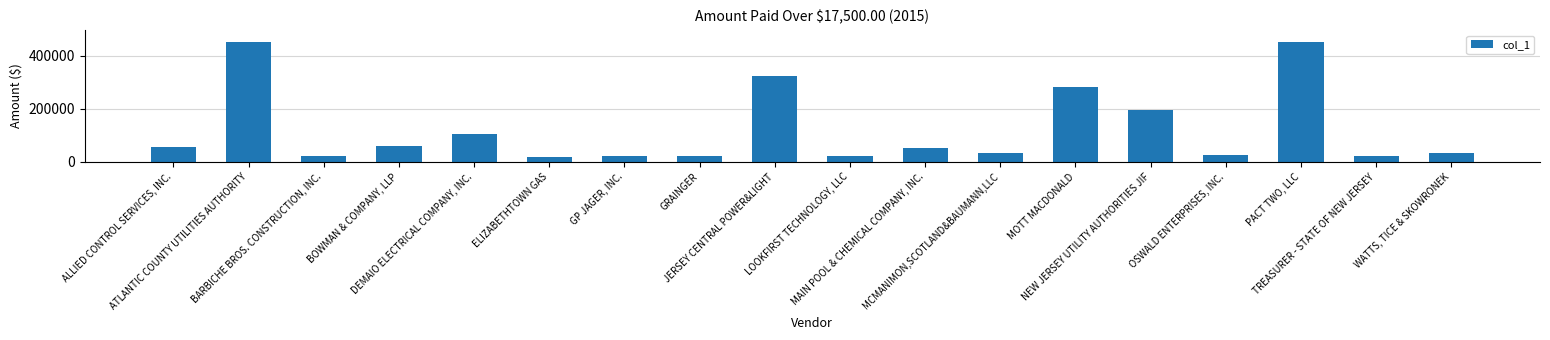

What is the ratio of the value at ELIZABETHTOWN GAS to the value at WATTS, TICE & SKOWRONEK?

0.6